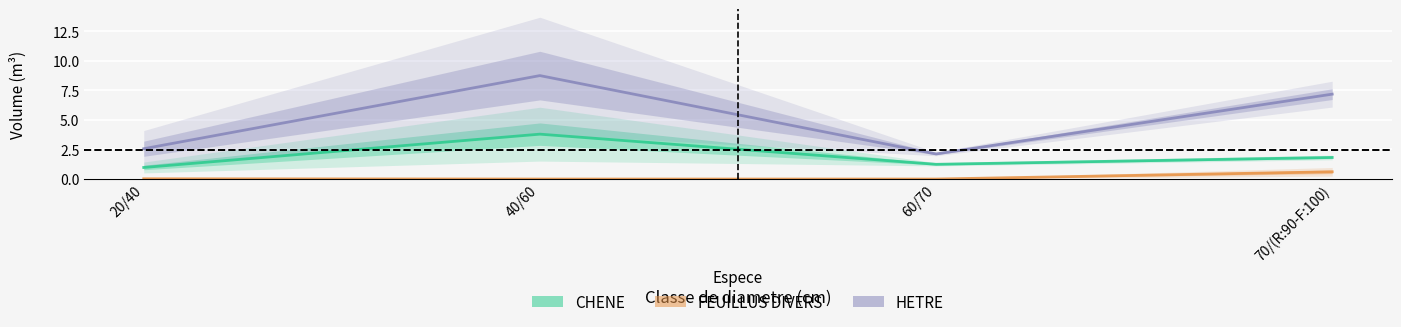

Which series has the largest range (max minus min)?

HETRE